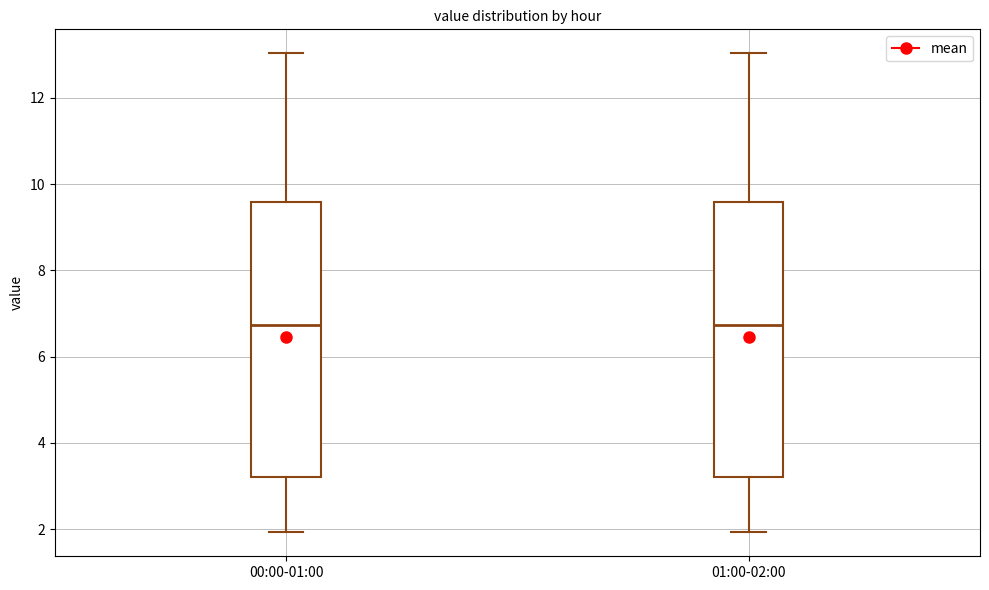

Where is the upper edge of the box for 01:00-02:00 on the y-axis? The values are not printed on the chart, so give them approximately, as read against the axis.

9.6